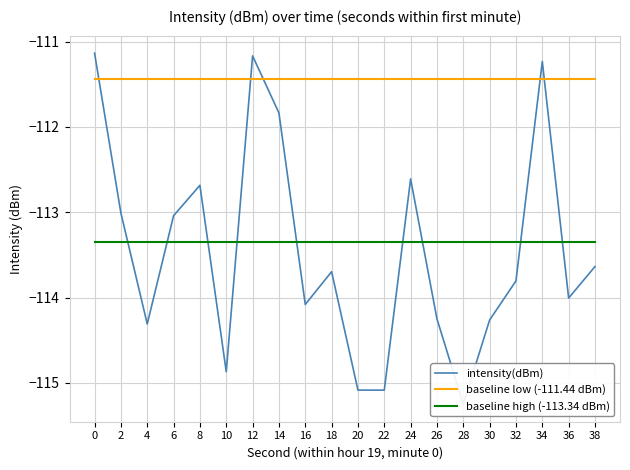

Between which two adjacent categories do baseline high (-113.34 dBm) and intensity(dBm) first intersect?

2 and 4